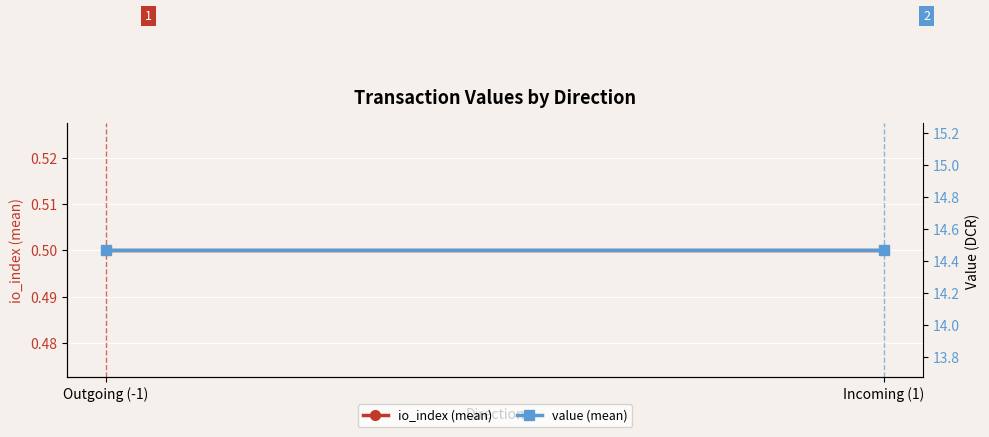

What is the approximate value of io_index (mean) at Incoming (1)?

0.5